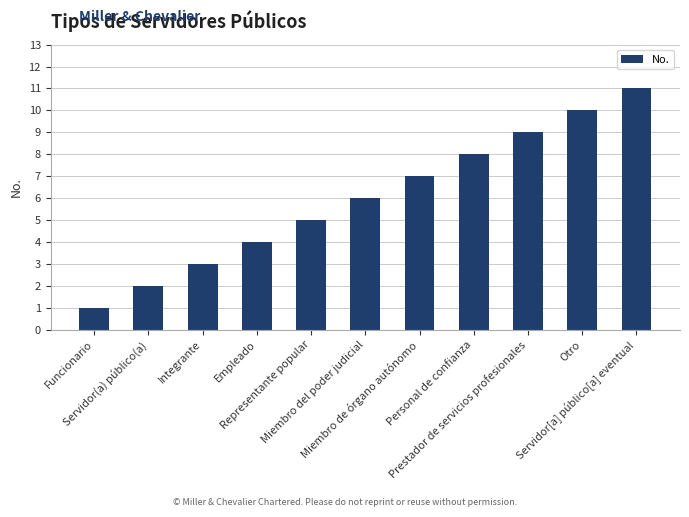

Which has a higher value, Miembro del poder judicial or Personal de confianza?

Personal de confianza